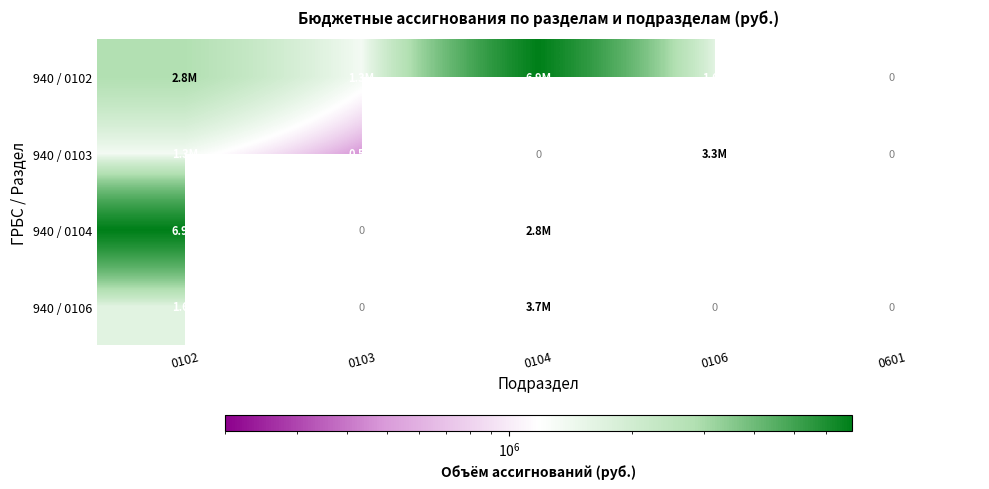

Rank the series at 0102 from lowest to highest value.

940 / 0103, 940 / 0106, 940 / 0102, 940 / 0104